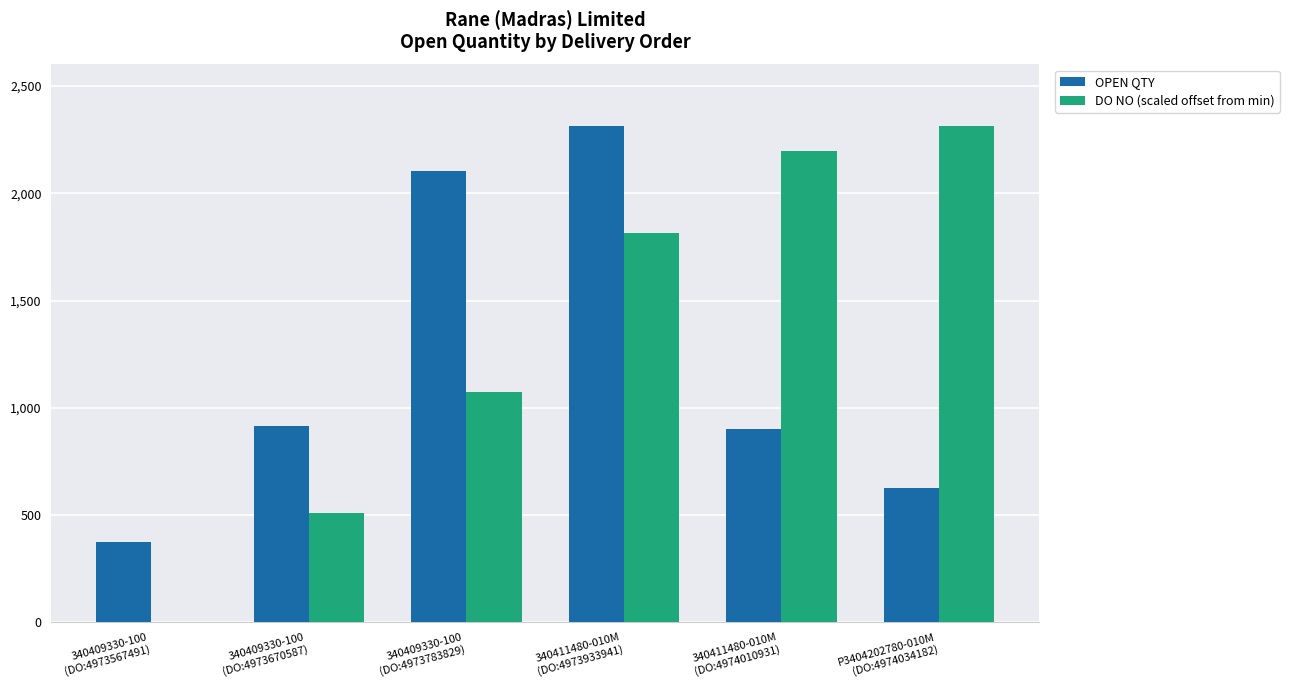

Is the value of OPEN QTY at P3404202780-010M
(DO:4974034182) greater than the value of DO NO (scaled offset from min) at 340409330-100
(DO:4973670587)?

Yes